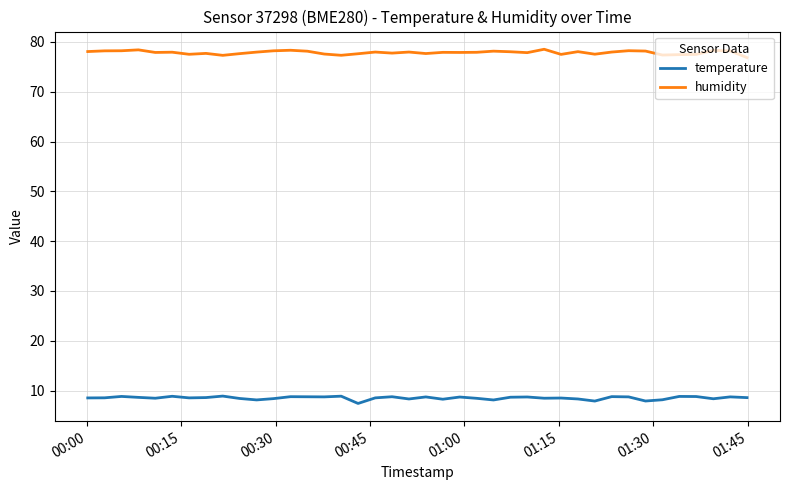

Which series has the largest total across all categories?

humidity